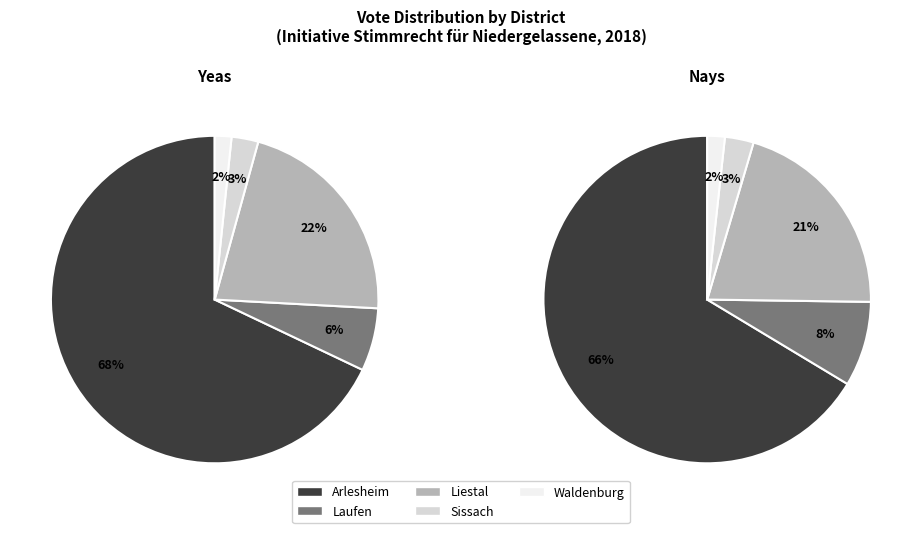

What is the largest slice in the pie chart?

Arlesheim